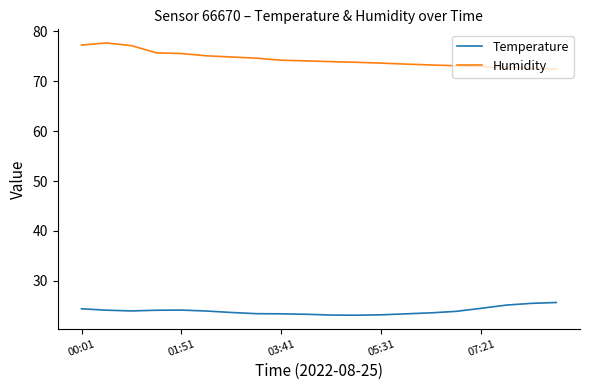

Rank the series by their maximum value, from highest to lowest.

Humidity, Temperature